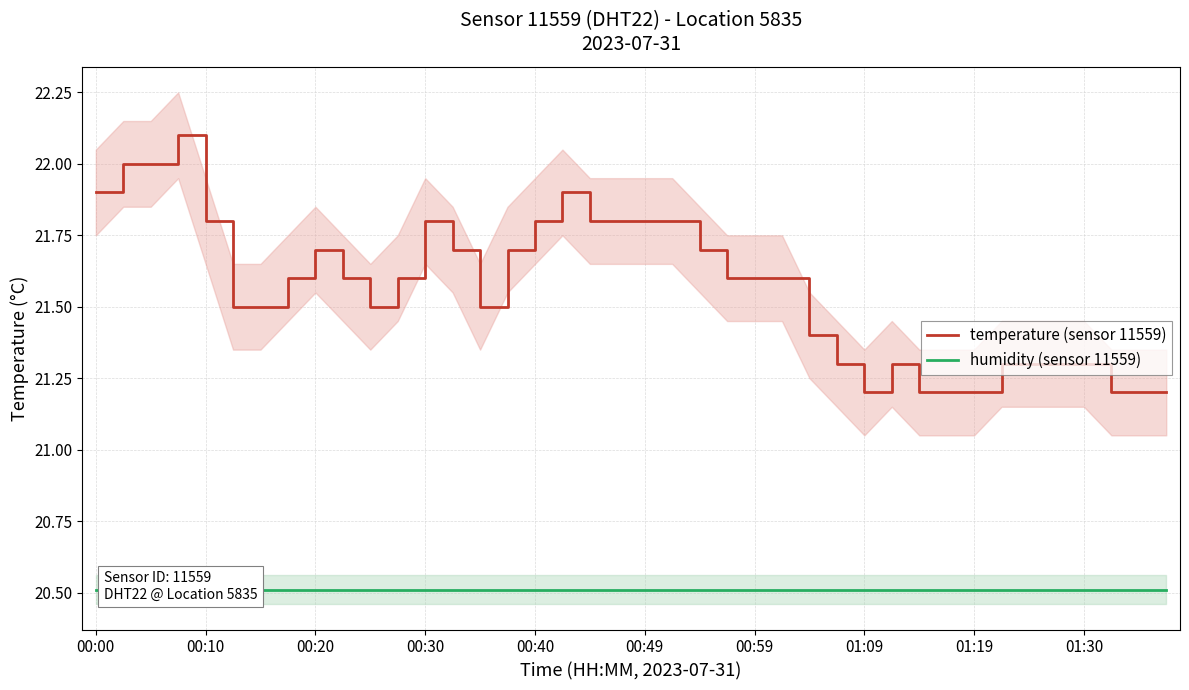

Which category has the highest value in the humidity (sensor 11559) series?

00:00